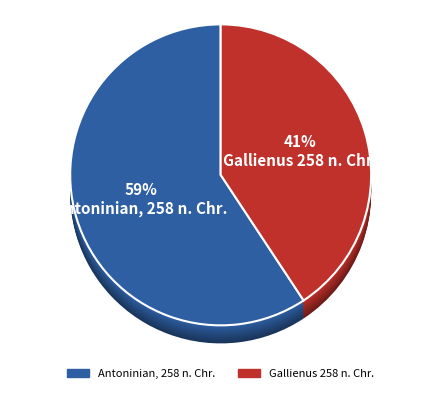

Which category has the smallest portion of the pie?

Gallienus 258 n. Chr.